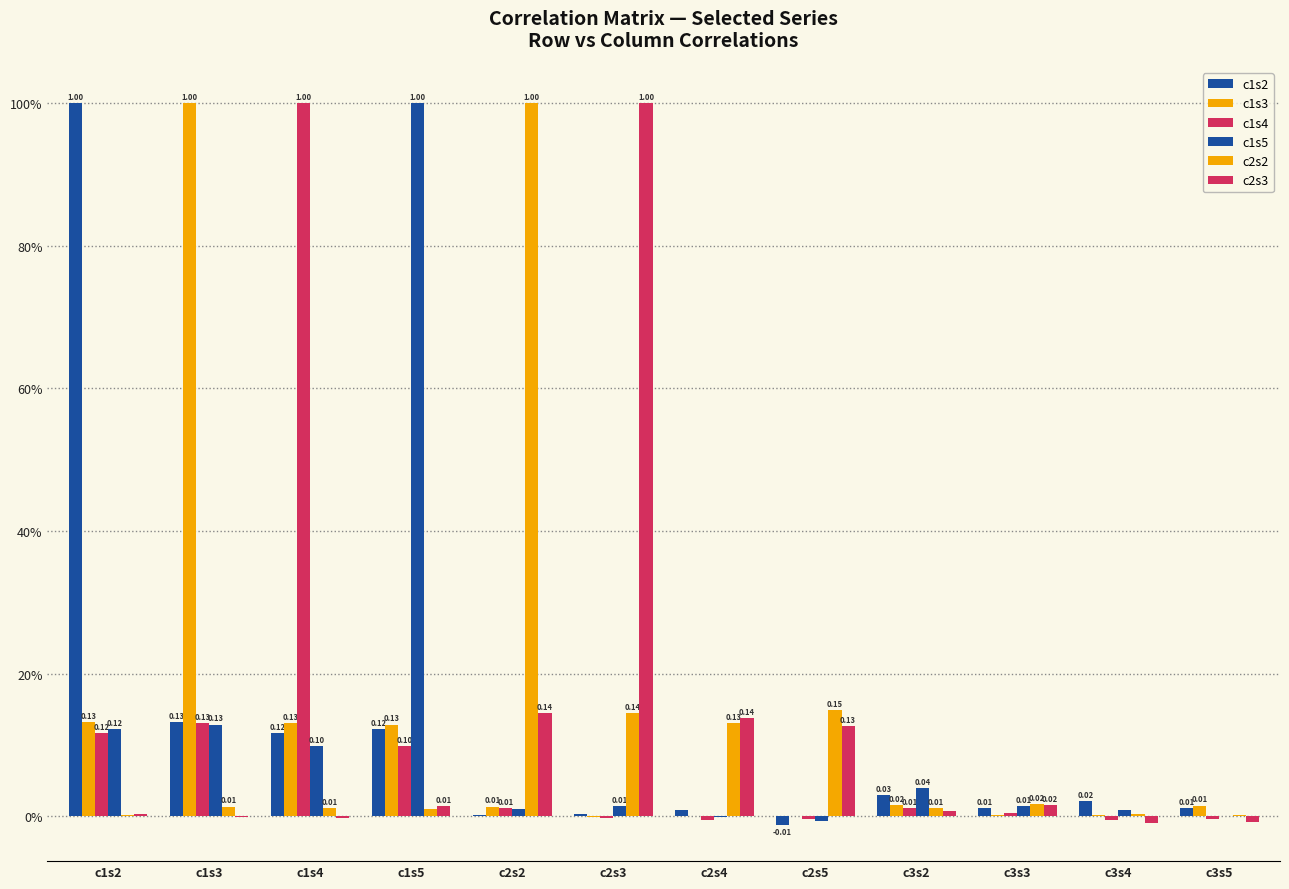

Does the chart contain stacked bars?

No